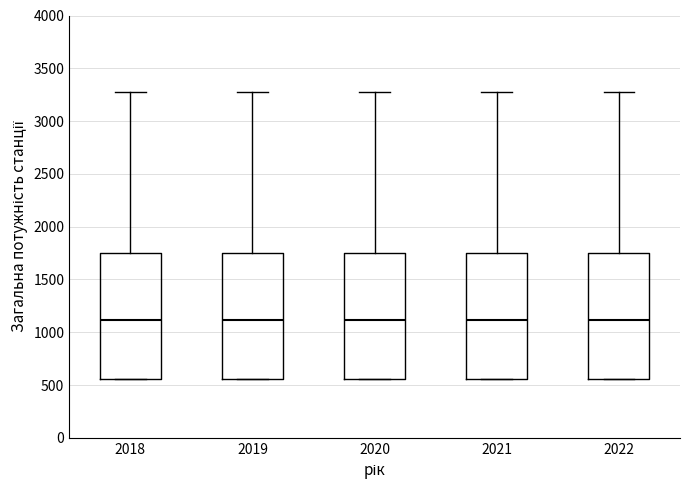

Reading left to right, read every box against the y-axis: the position of its median line, the range the box covers, and the ends of its whiskers. The values are not printed on the chart, so give them approximately, as read against the axis.

2018: median 1100, box 550 to 1750, whiskers 550 to 3300
2019: median 1100, box 550 to 1750, whiskers 550 to 3300
2020: median 1100, box 550 to 1750, whiskers 550 to 3300
2021: median 1100, box 550 to 1750, whiskers 550 to 3300
2022: median 1100, box 550 to 1750, whiskers 550 to 3300